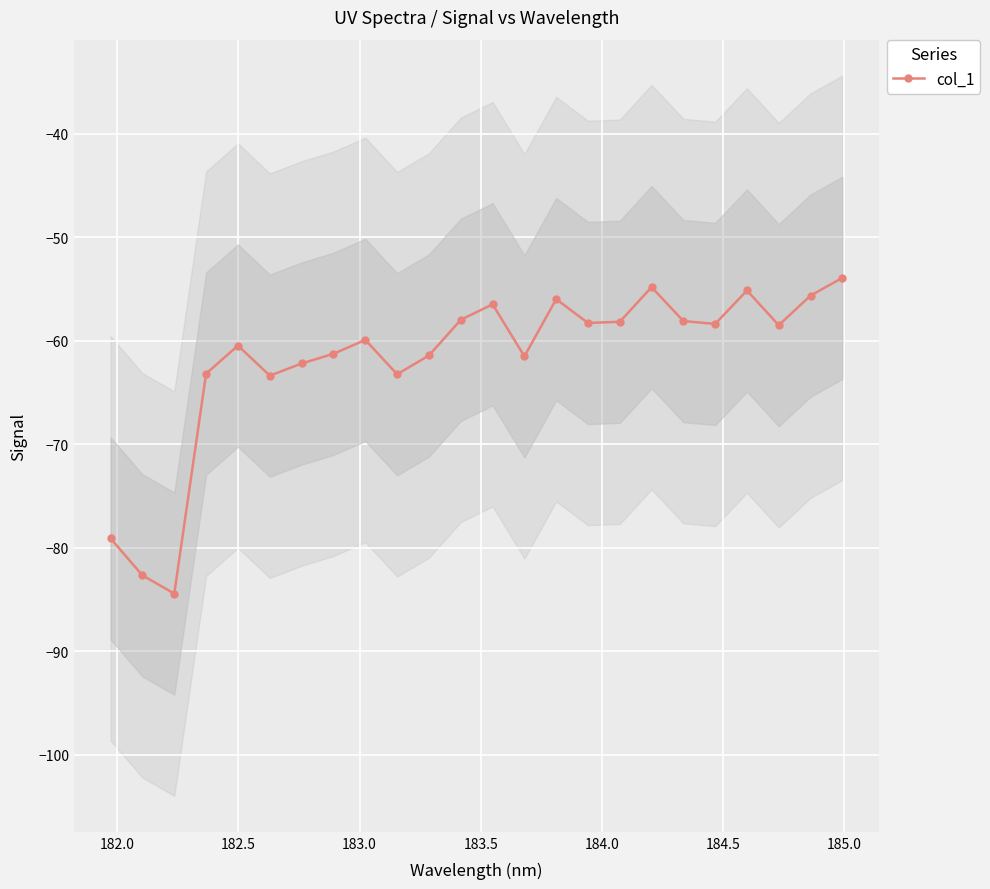

Is this an area chart (filled region under the line)?

No